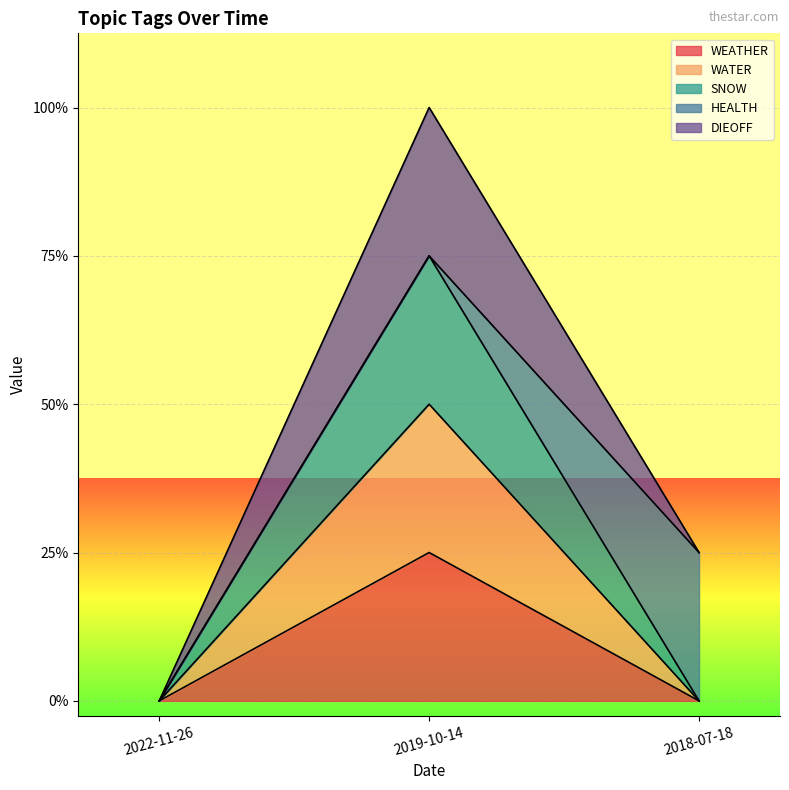

What position from the left is 2019-10-14?

2